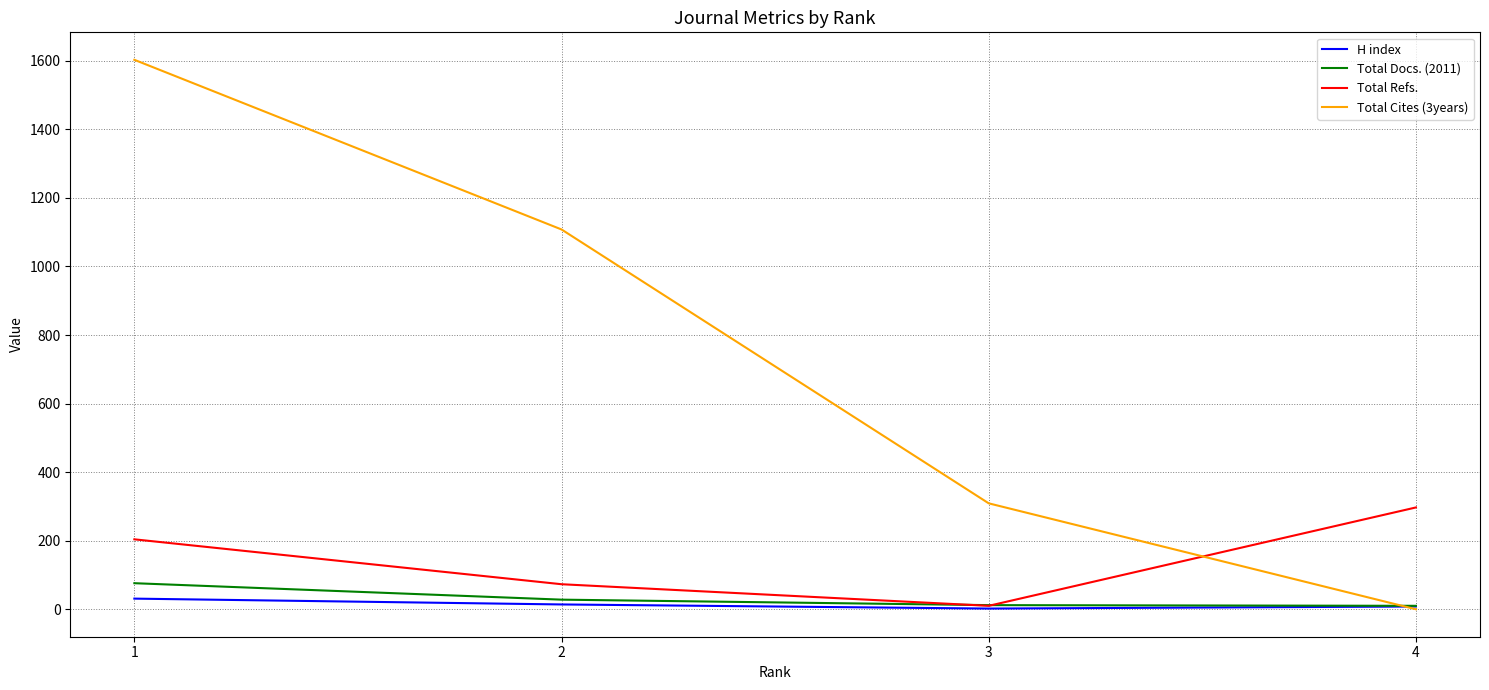

At which label does Total Cites (3years) first exceed 1108?

1